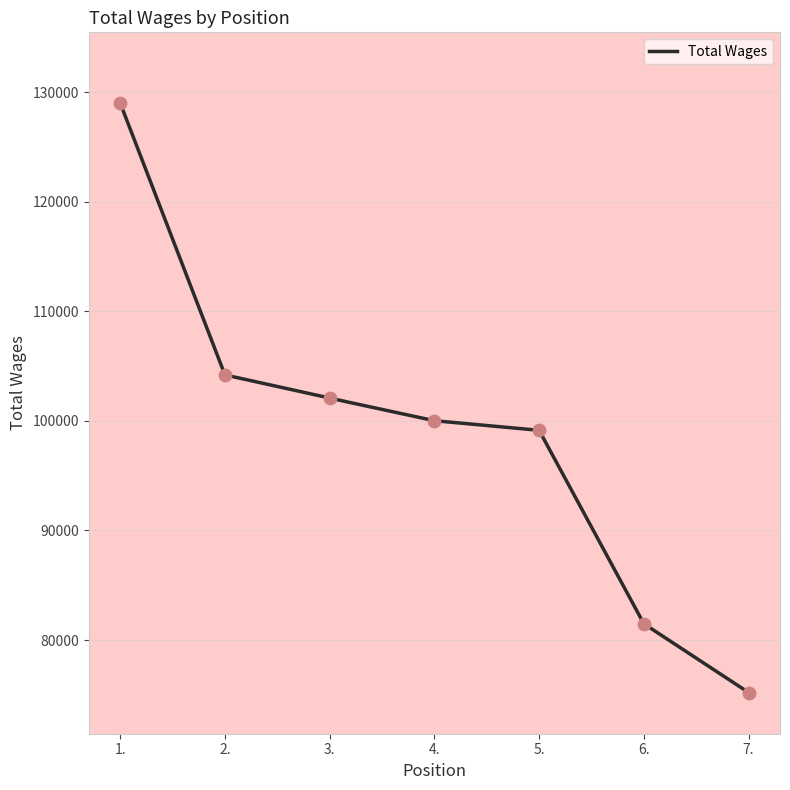

Between 4. and 7., which is larger?

4.